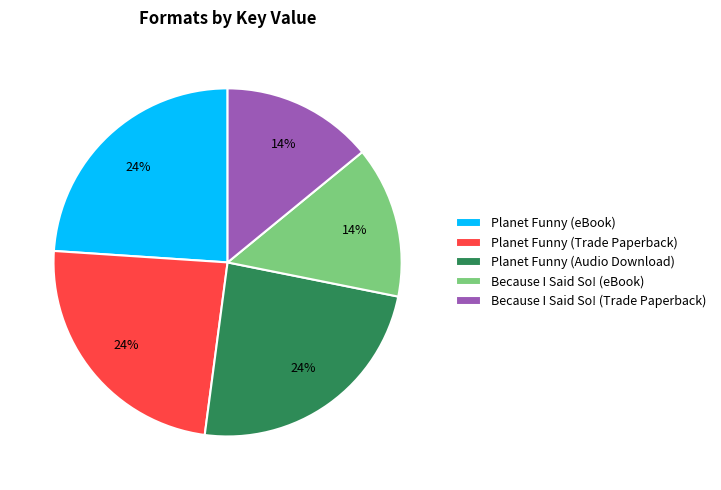

Which has a higher value, Because I Said So! (eBook) or Planet Funny (Trade Paperback)?

Planet Funny (Trade Paperback)